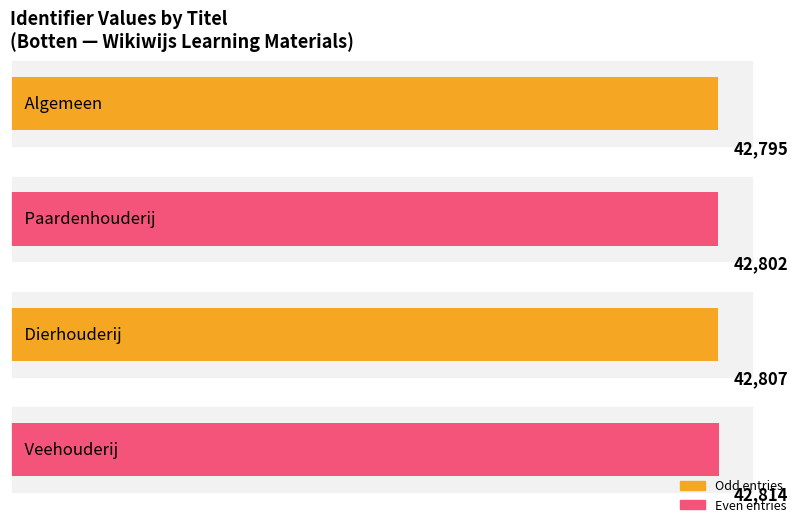

What is the minimum value shown in the chart?

42795